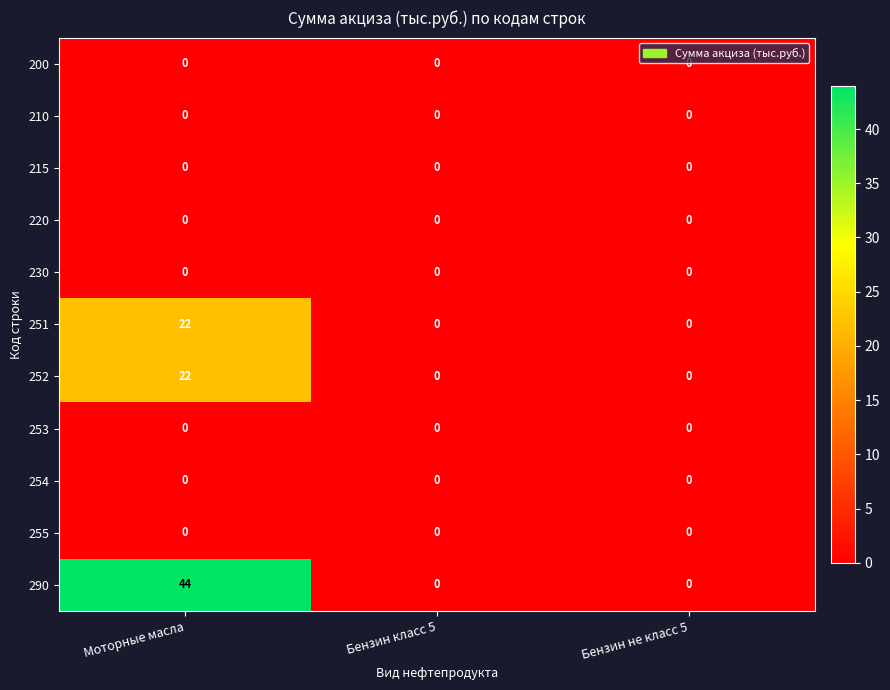

At how many categories does at least one series exceed 37?

1